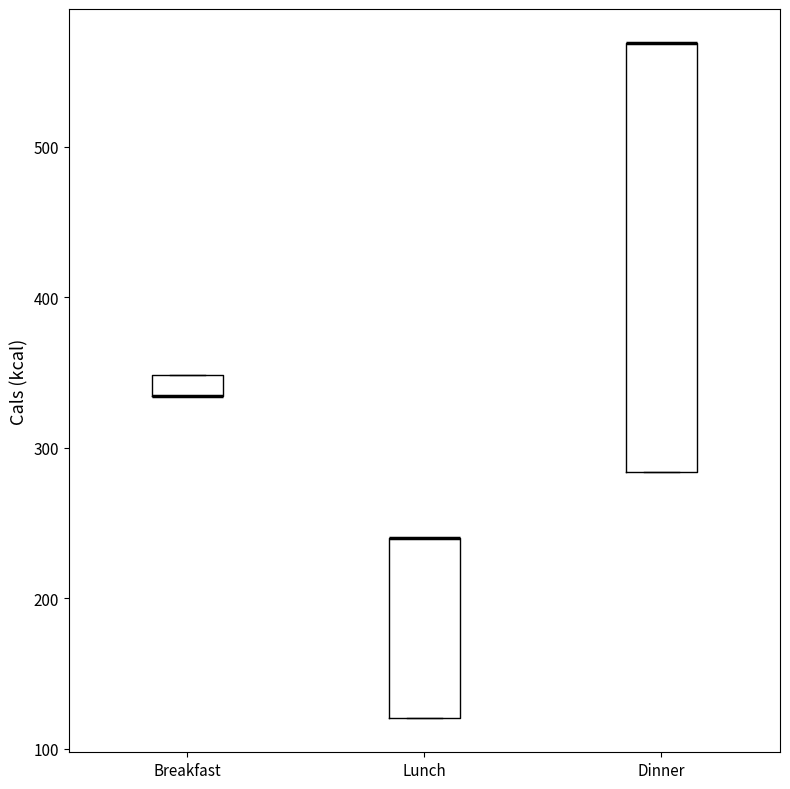

Which box is the tallest, from its lower edge to its upper edge?

Dinner